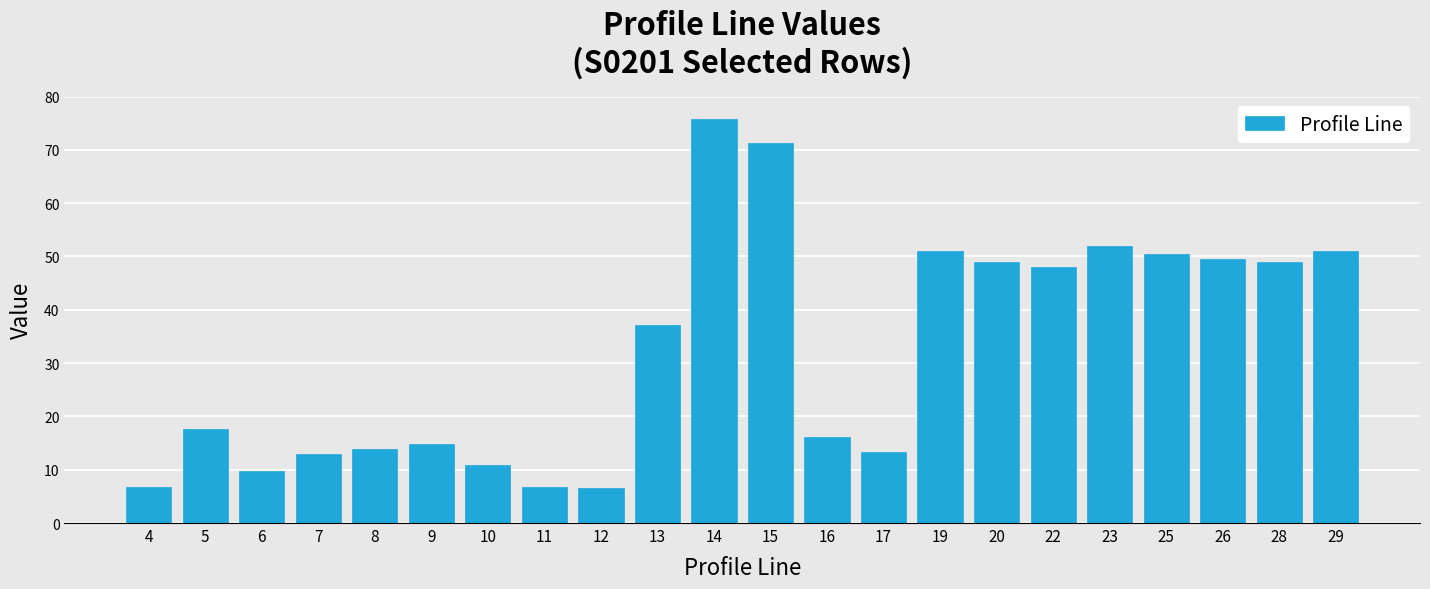

Where is the data nearest to the value 41?

13